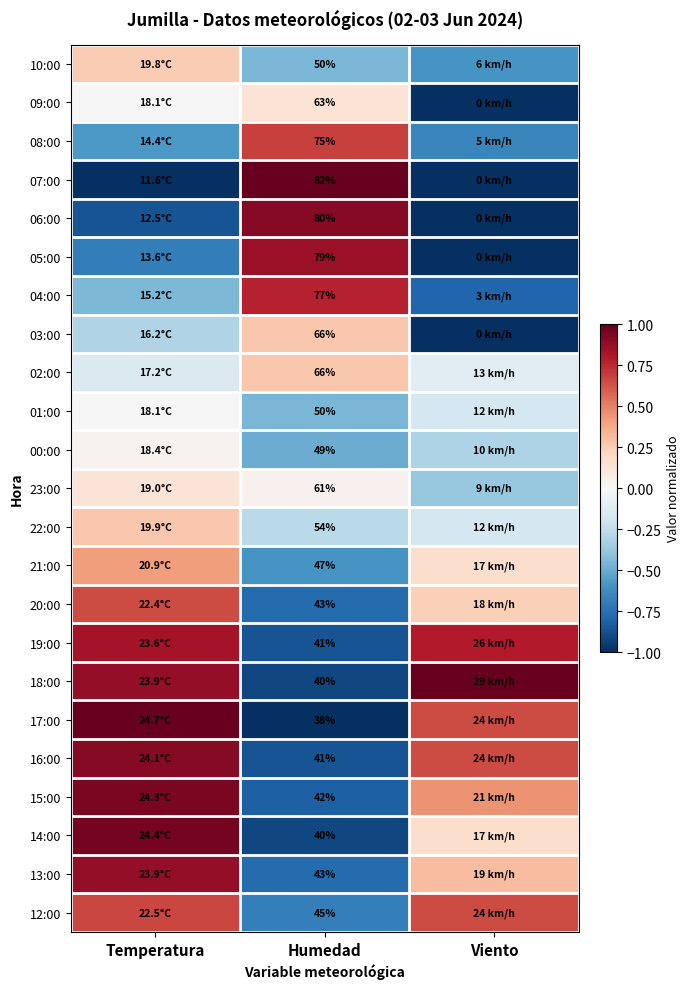

At which category does the chart reach its peak across all series?

Humedad